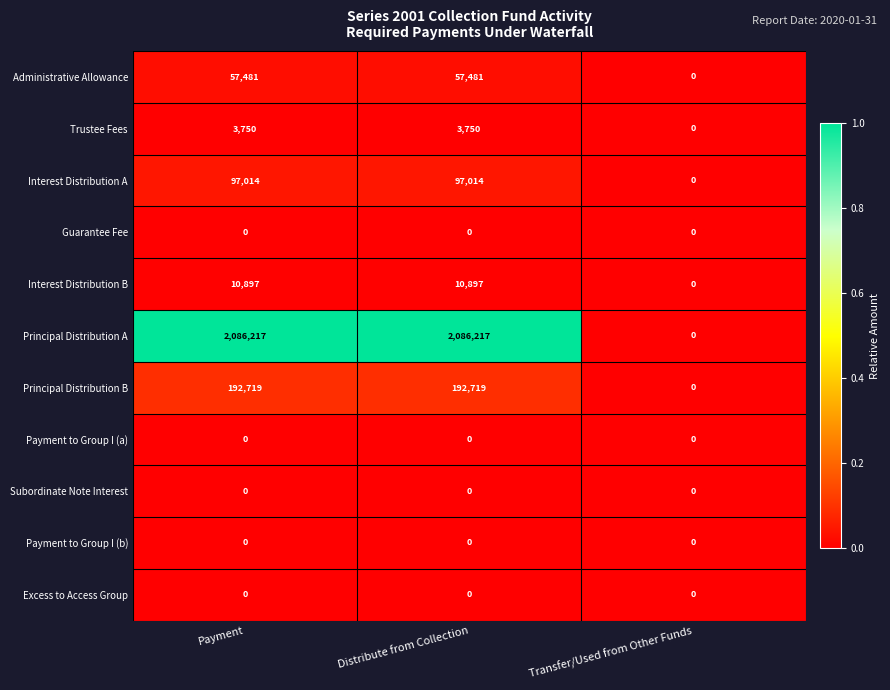

Count the Interest Distribution A values in the range 0 to 97014.

3